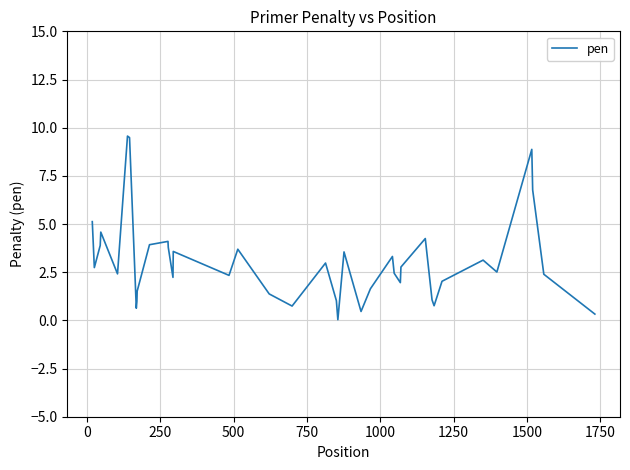

What is the maximum value shown in the chart?

9.6